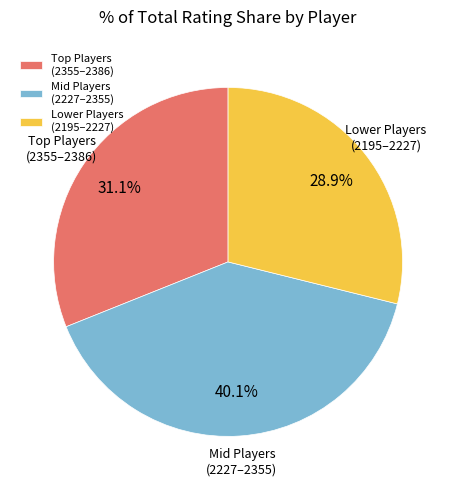

Does any single category account for the majority?

No